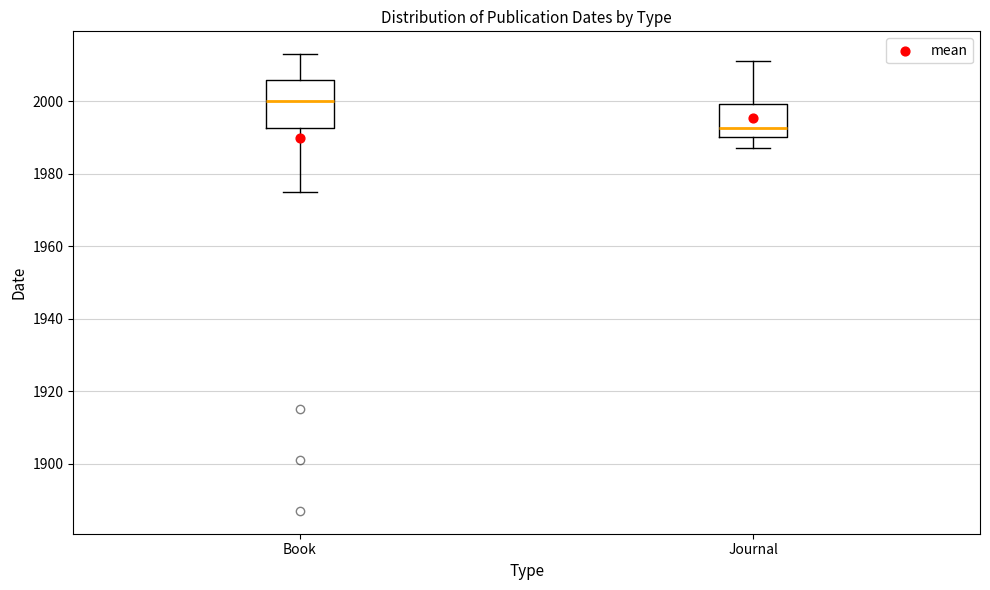

Where is the upper edge of the box for Book on the y-axis? The values are not printed on the chart, so give them approximately, as read against the axis.

2006